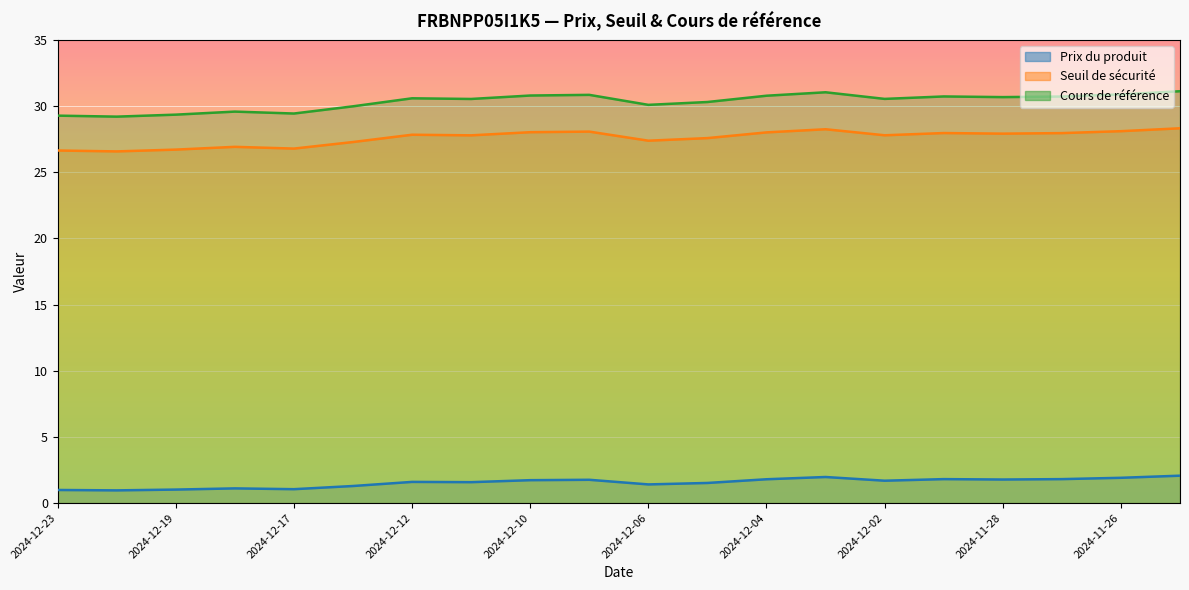

What is the difference between the Prix du produit values at 2024-12-23 and 2024-11-25?

1.1